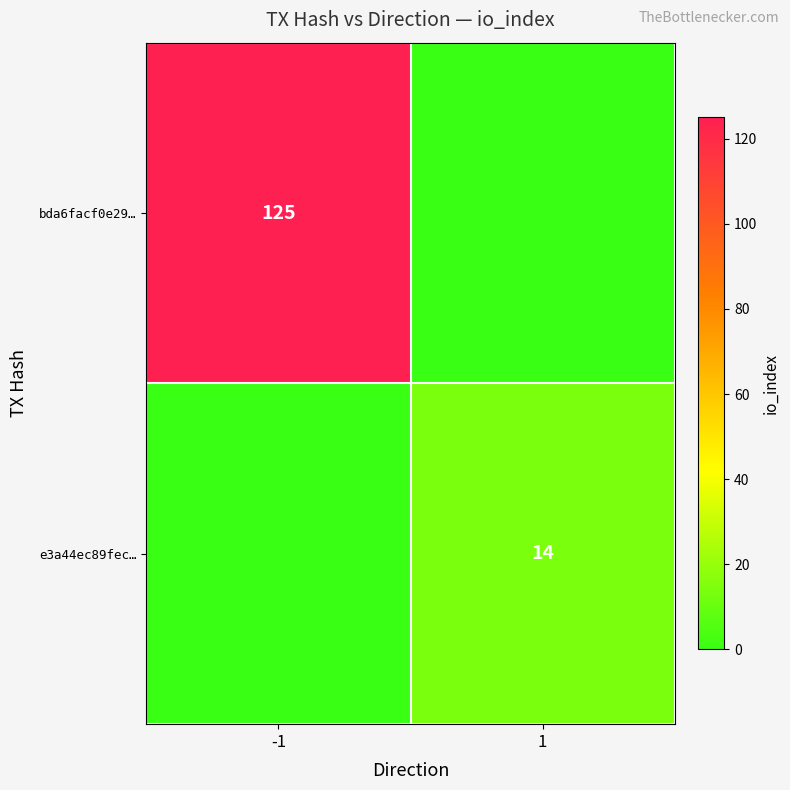

The bda6facf0e29… series shows 125 at -1. True or false?

True